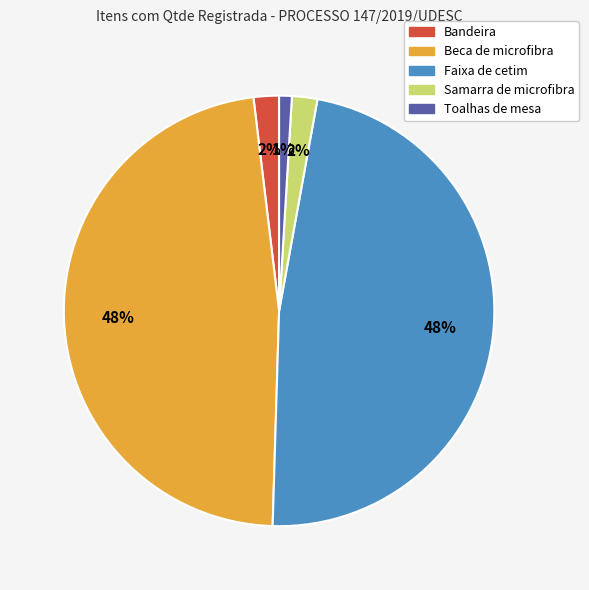

What percentage is the Toalhas de mesa slice, to the nearest percent?

1%